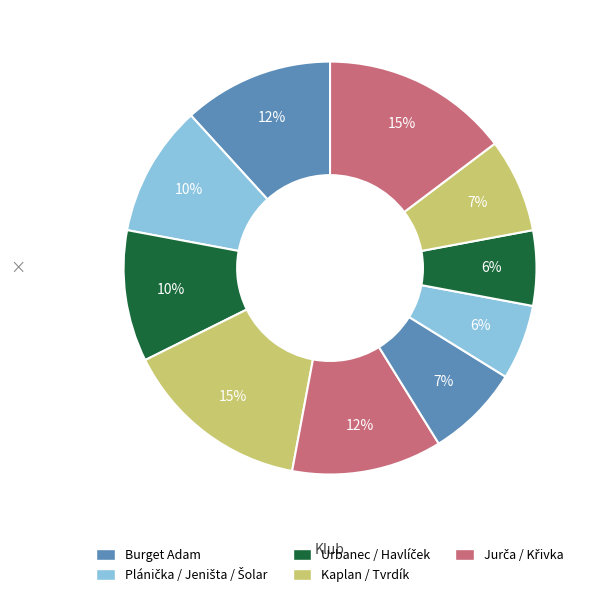

Does any single category account for the majority?

No